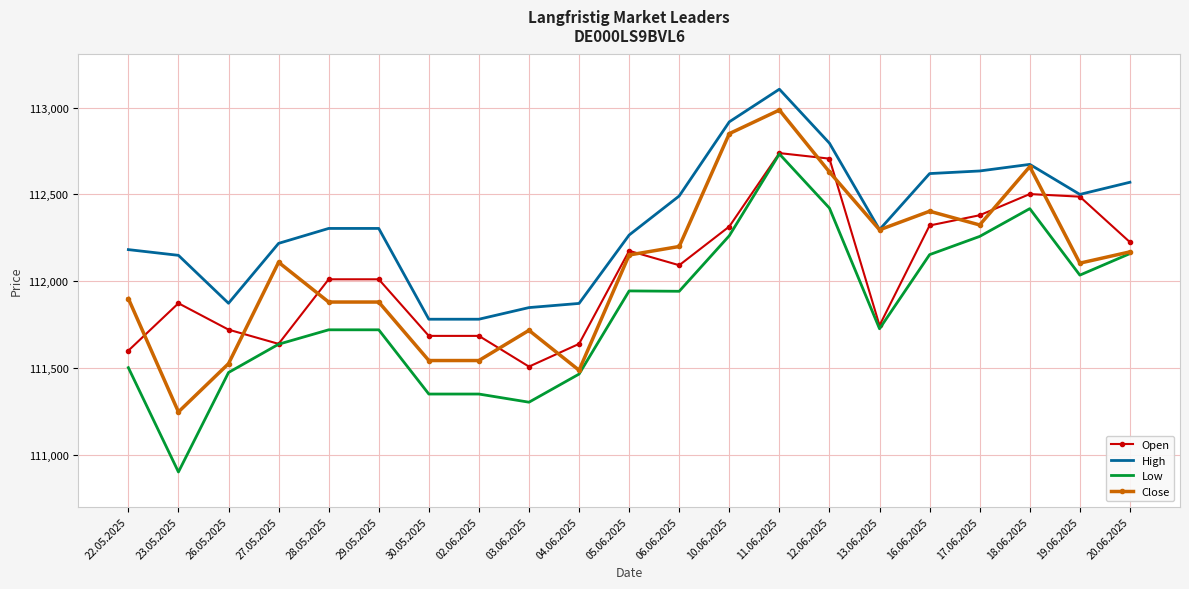

Which series has the largest total across all categories?

High